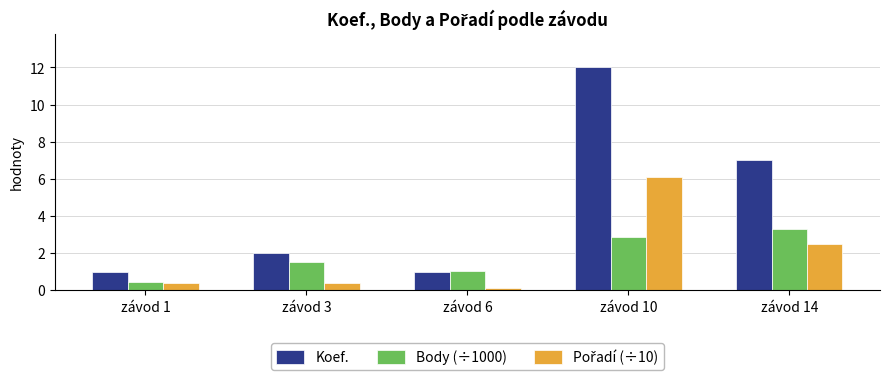

Does the chart contain stacked bars?

No